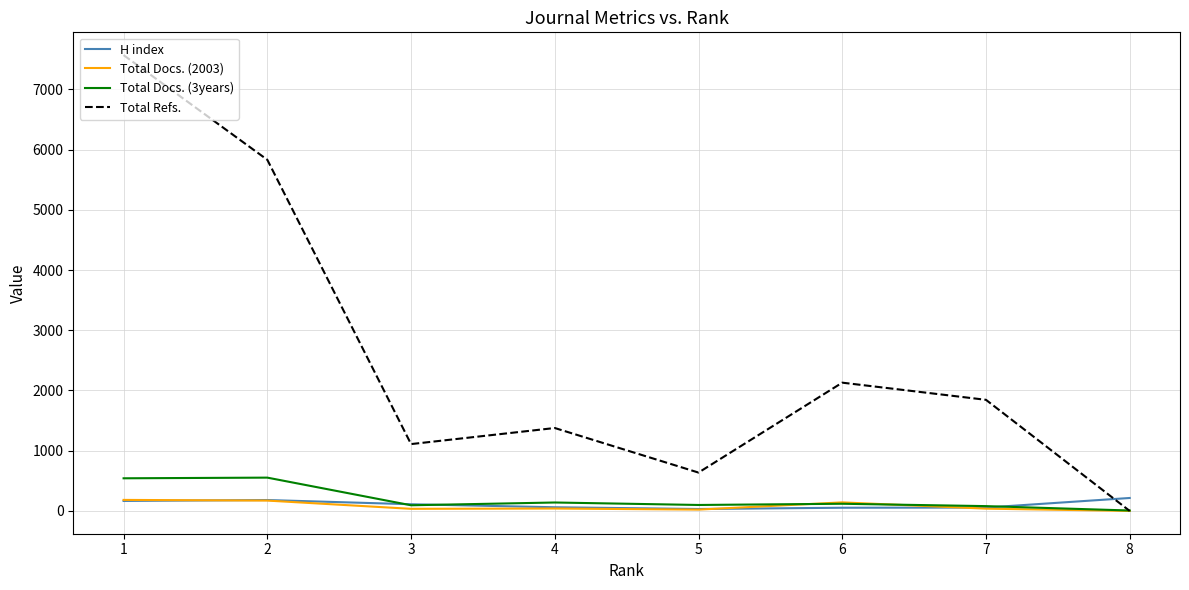

After their last crossing, which series has the higher values: Total Refs. or H index?

H index